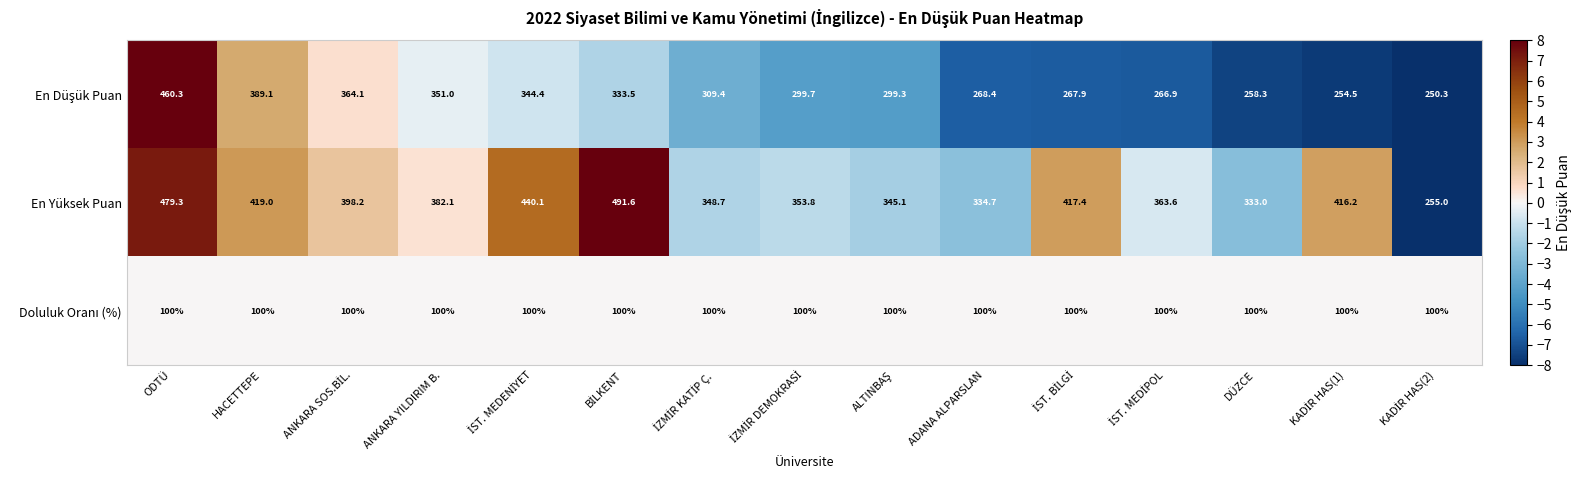

At which label is En Yüksek Puan closest to 373?

ANKARA YILDIRIM B.